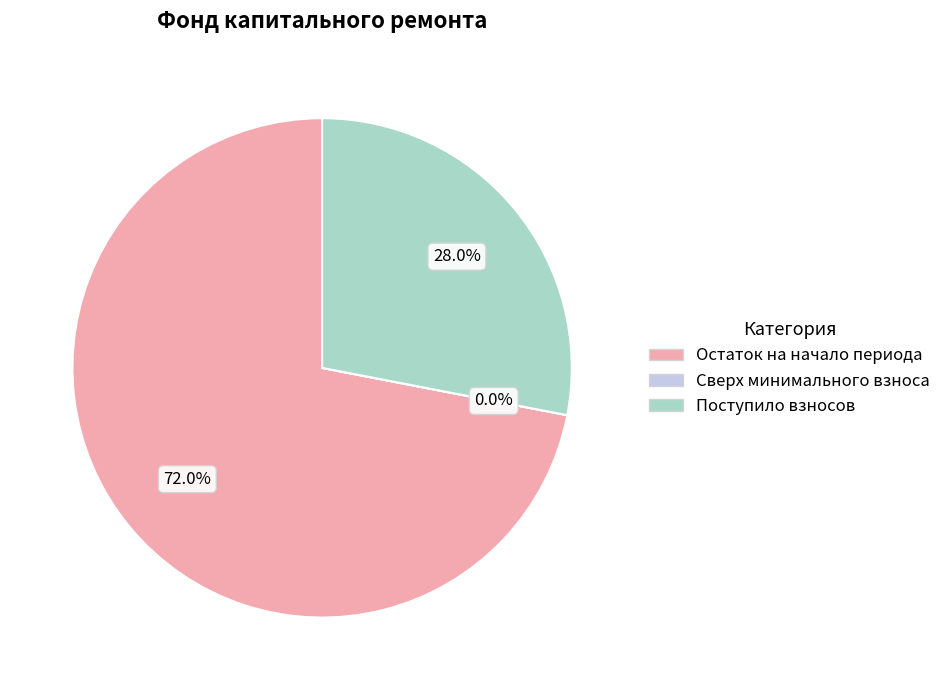

Which slice is the largest?

Остаток на начало периода